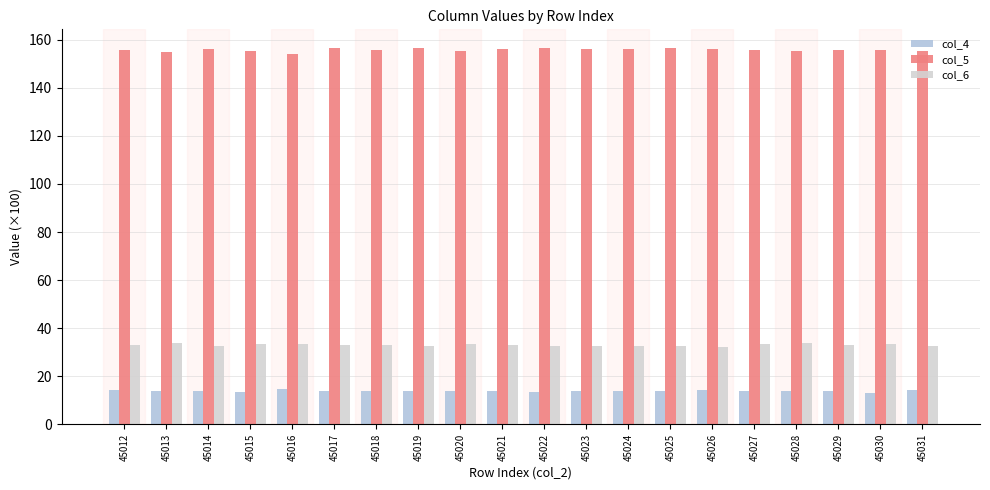

Are the bars horizontal?

No